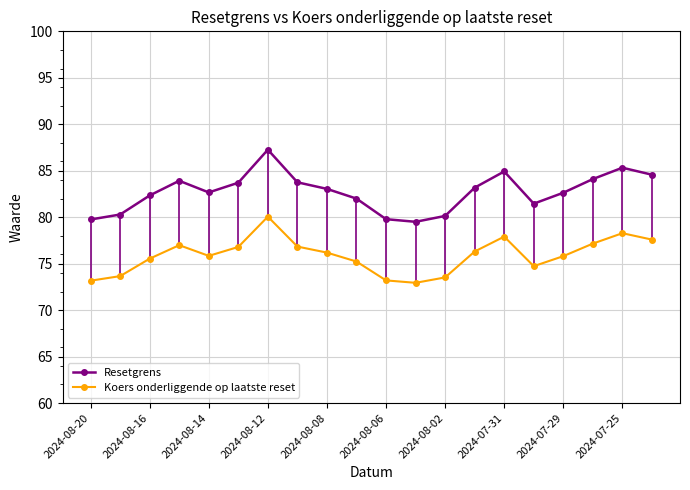

How many values in the Koers onderliggende op laatste reset series are below 76?

10